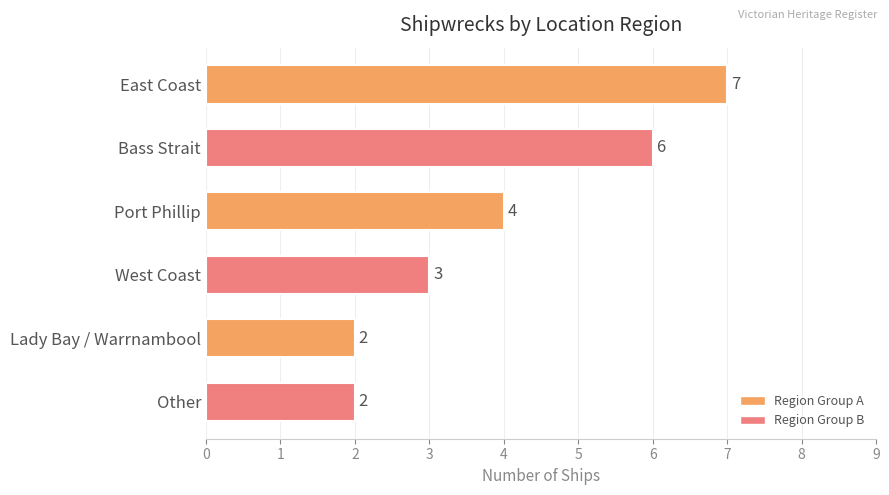

What is the average value?

4